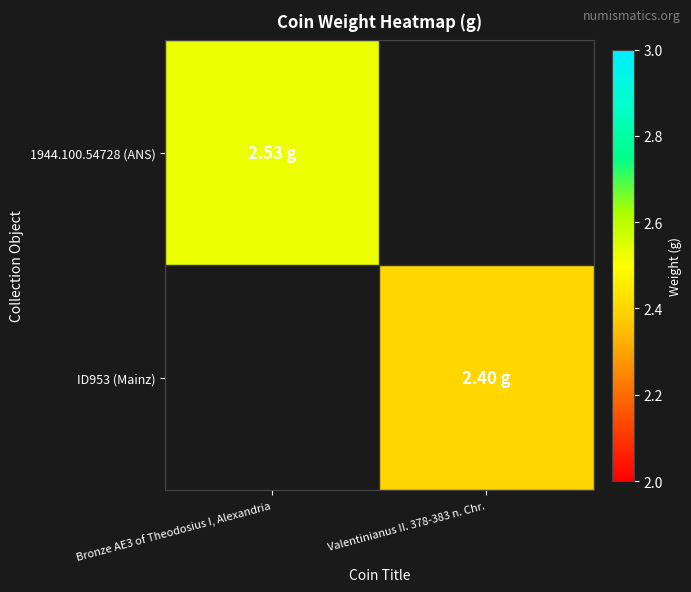

Which has a higher value, Valentinianus II. 378-383 n. Chr. or Bronze AE3 of Theodosius I, Alexandria?

Bronze AE3 of Theodosius I, Alexandria